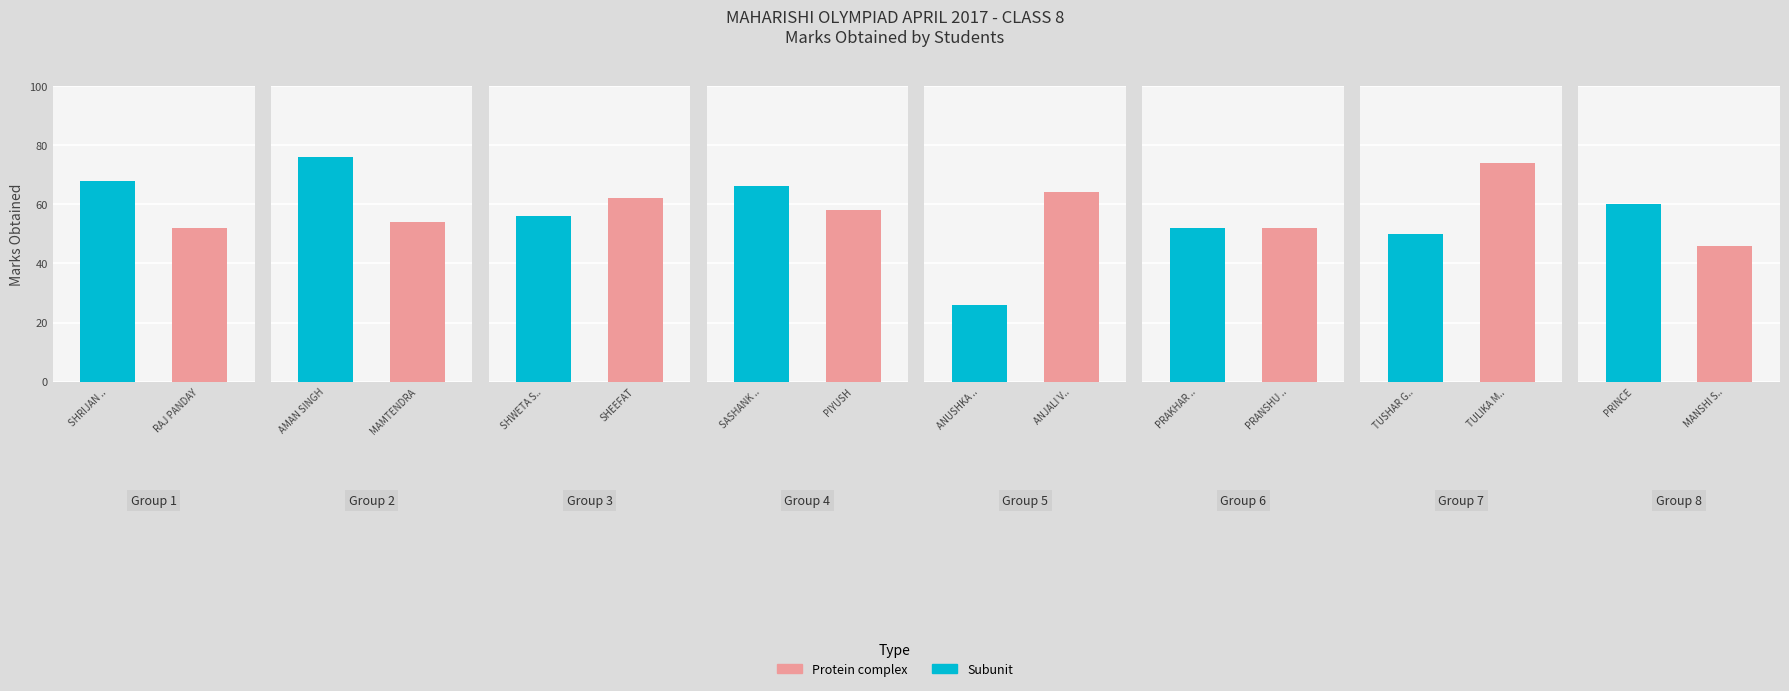

Approximately how many times larger is the value at ANJALI VISHWAKARMA compared to TULIKA MAJUMDAAR?

0.9